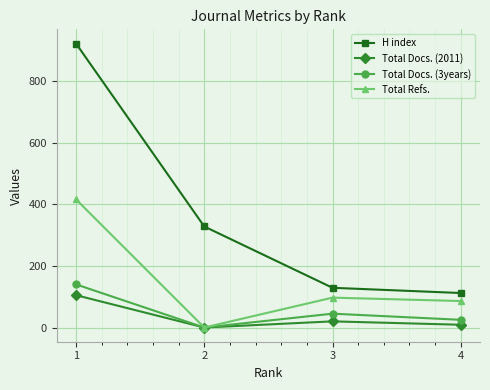

Which series has the widest spread of values?

H index